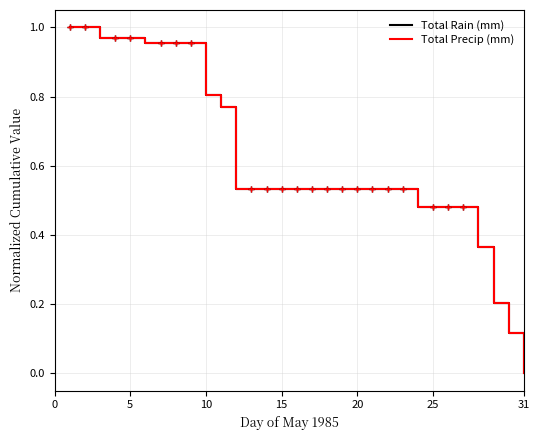

Does the chart display data point markers on the line(s)?

No